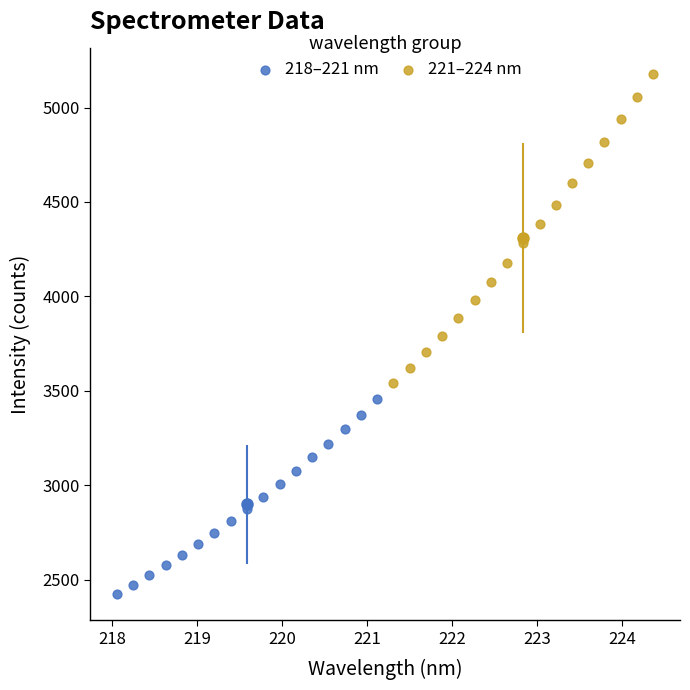

Which series contains the highest Y value?

221–224 nm